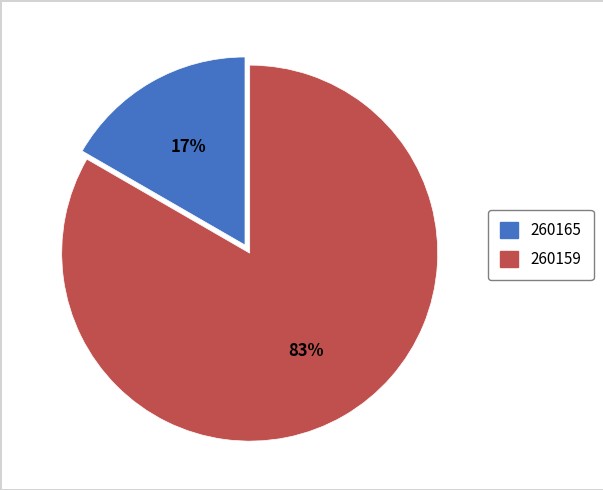

Is the sum of 260165 and 260159 greater than half?

Yes